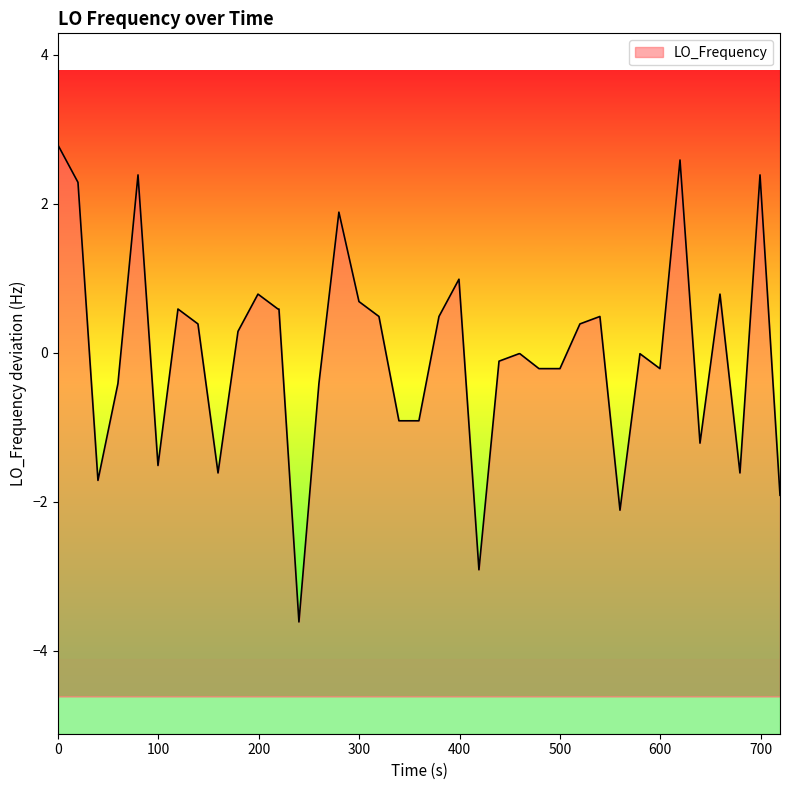

What is the minimum value shown in the chart?

-3.6